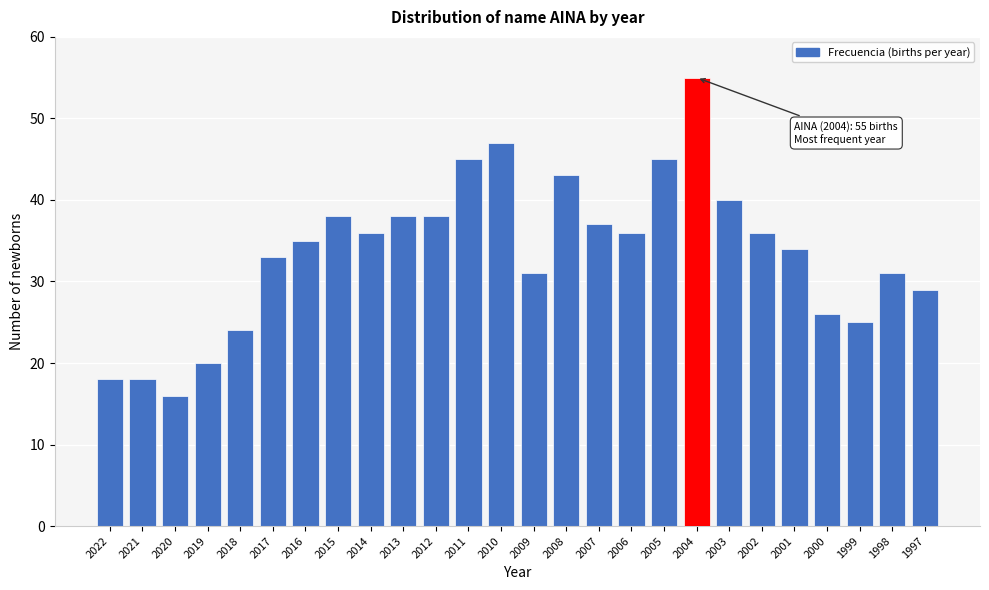

Reading left to right, what are all the values shown in this chart?

2022=18	2021=18	2020=16	2019=20	2018=24	2017=33	2016=35	2015=38	2014=36	2013=38	2012=38	2011=45	2010=47	2009=31	2008=43	2007=37	2006=36	2005=45	2004=55	2003=40	2002=36	2001=34	2000=26	1999=25	1998=31	1997=29